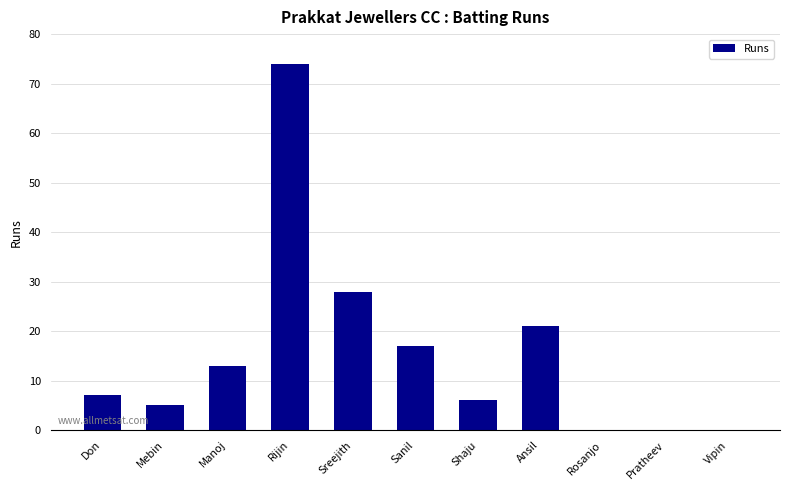

Between Shaju and Vipin, which is larger?

Shaju